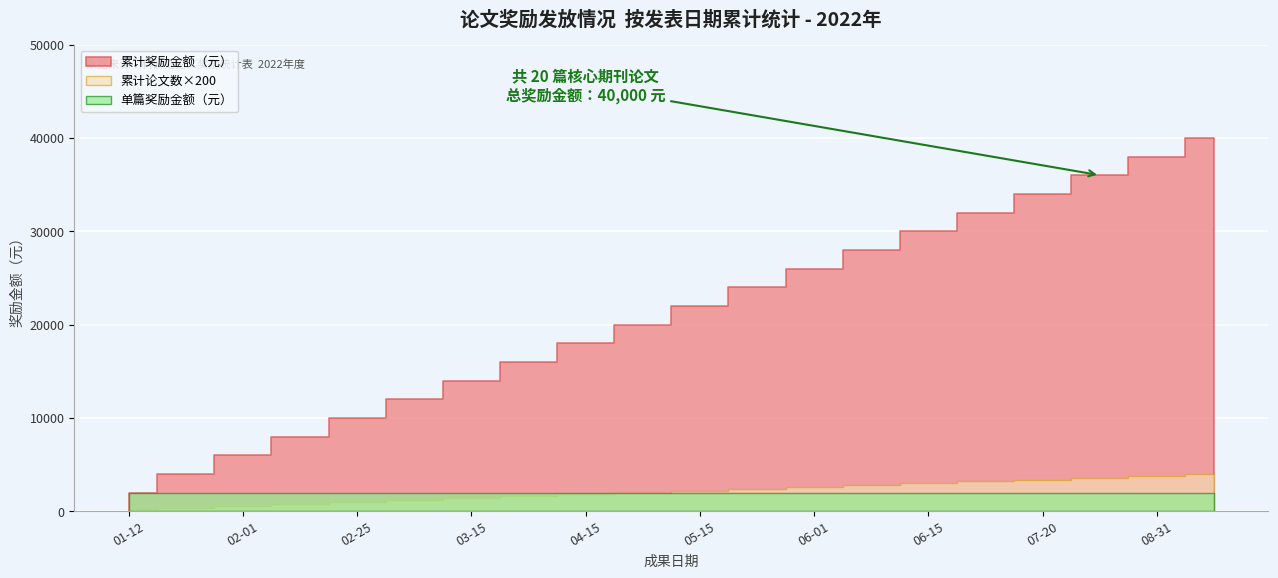

What is the difference between the 序号 values at 2022-02-12 and 2022-06-15?

11